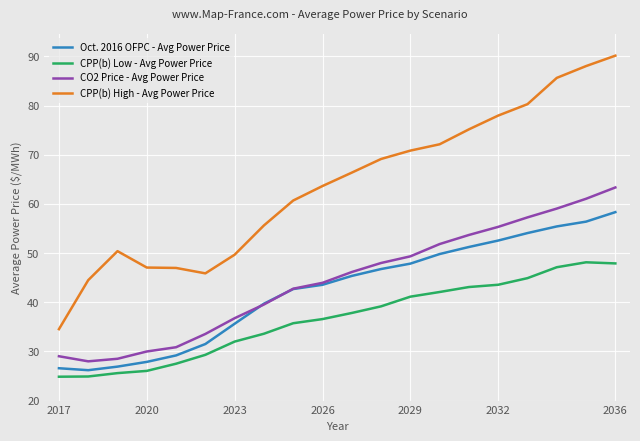

List the series in order of their peak value, lowest first.

CPP(b) Low - Avg Power Price, Oct. 2016 OFPC - Avg Power Price, CO2 Price - Avg Power Price, CPP(b) High - Avg Power Price